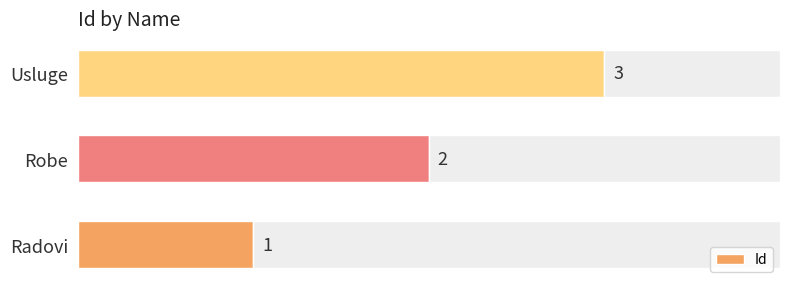

List the labels in order of Id value, largest first.

Usluge, Robe, Radovi